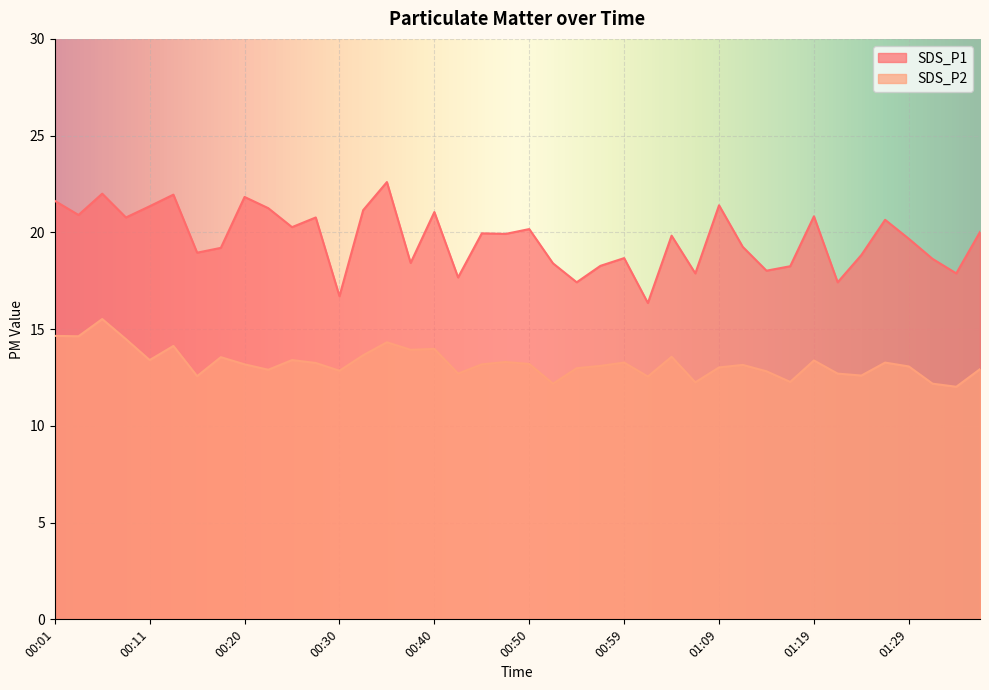

How many data points in SDS_P1 are less than 19?

16